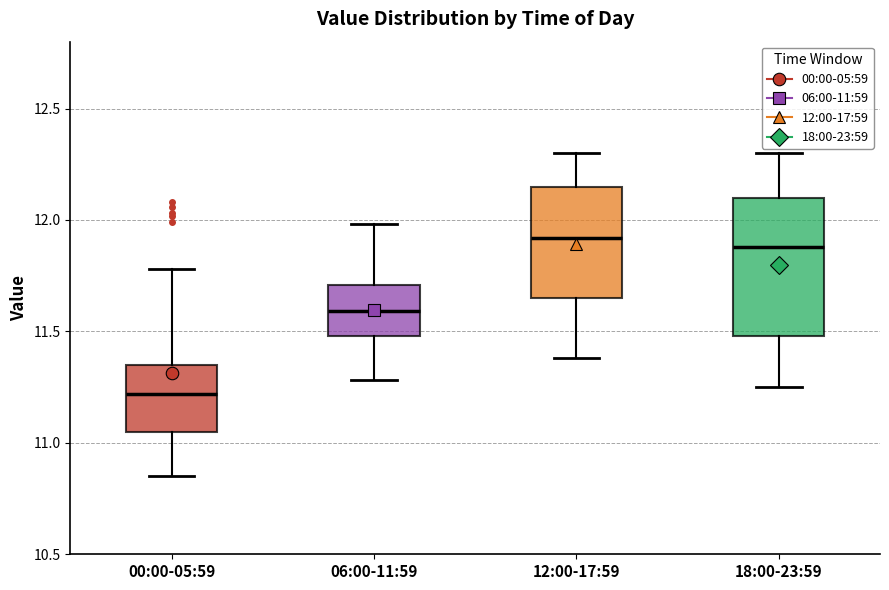

Where does the lower whisker of the box for 18:00-23:59 end on the y-axis? The values are not printed on the chart, so give them approximately, as read against the axis.

11.25